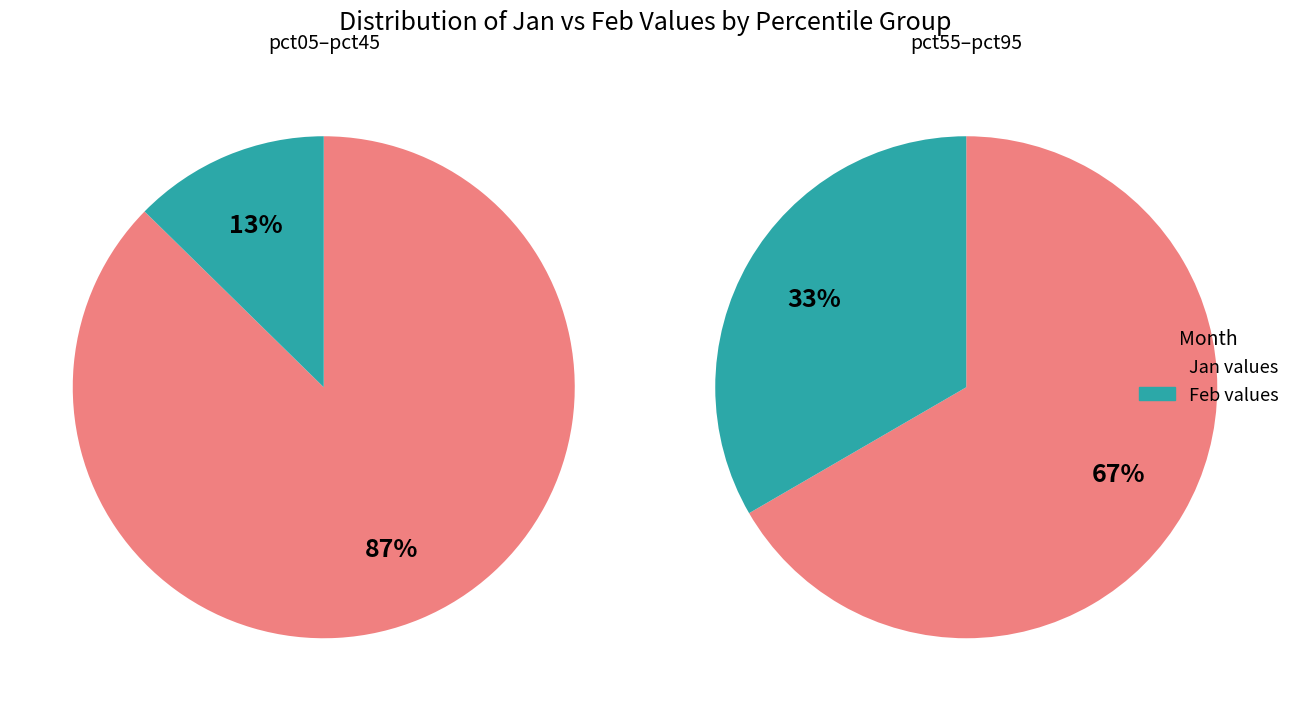

Between 4 and 7, which series saw the biggest shift?

jan_values